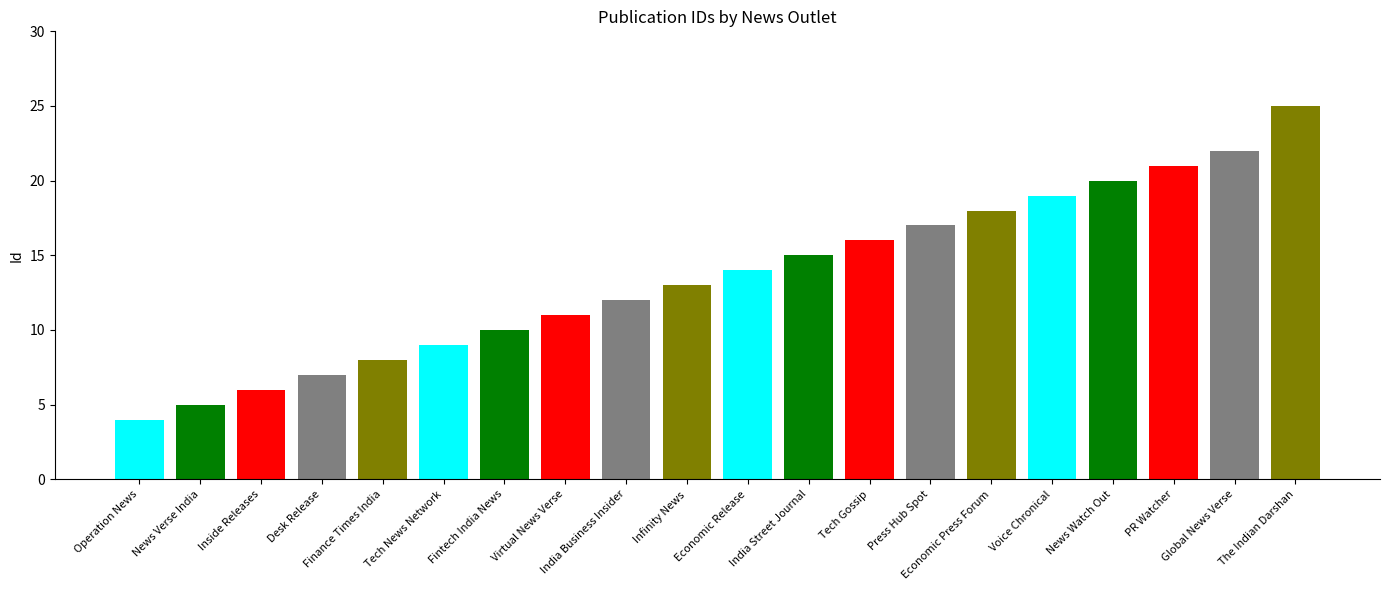

Which has a higher value, India Business Insider or Operation News?

India Business Insider